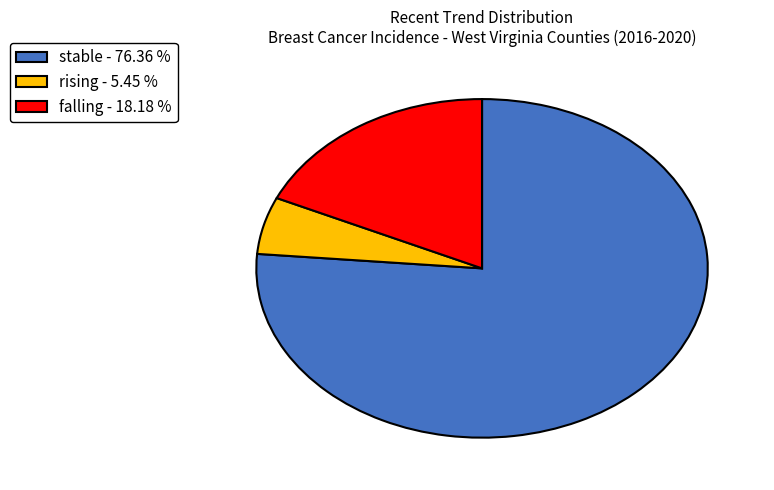

Approximately how many times larger is the value at stable - 76.36 % compared to falling - 18.18 %?

4.2